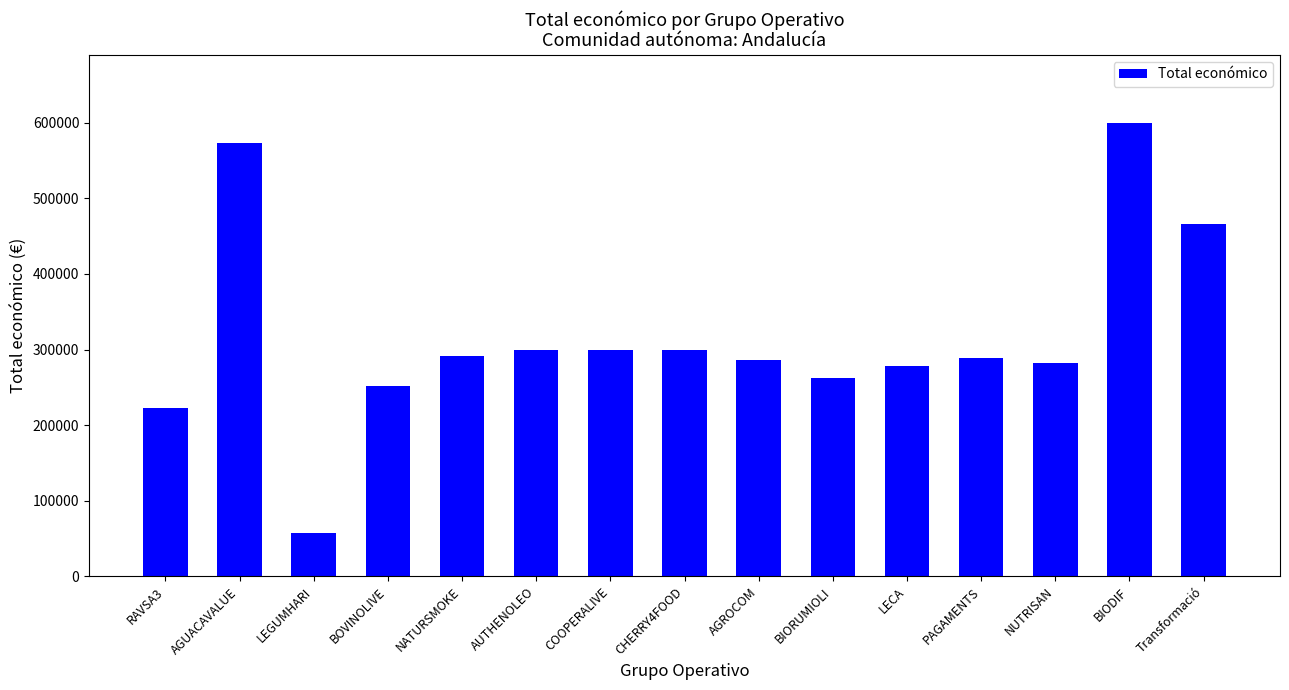

What position from the left is LECA?

11